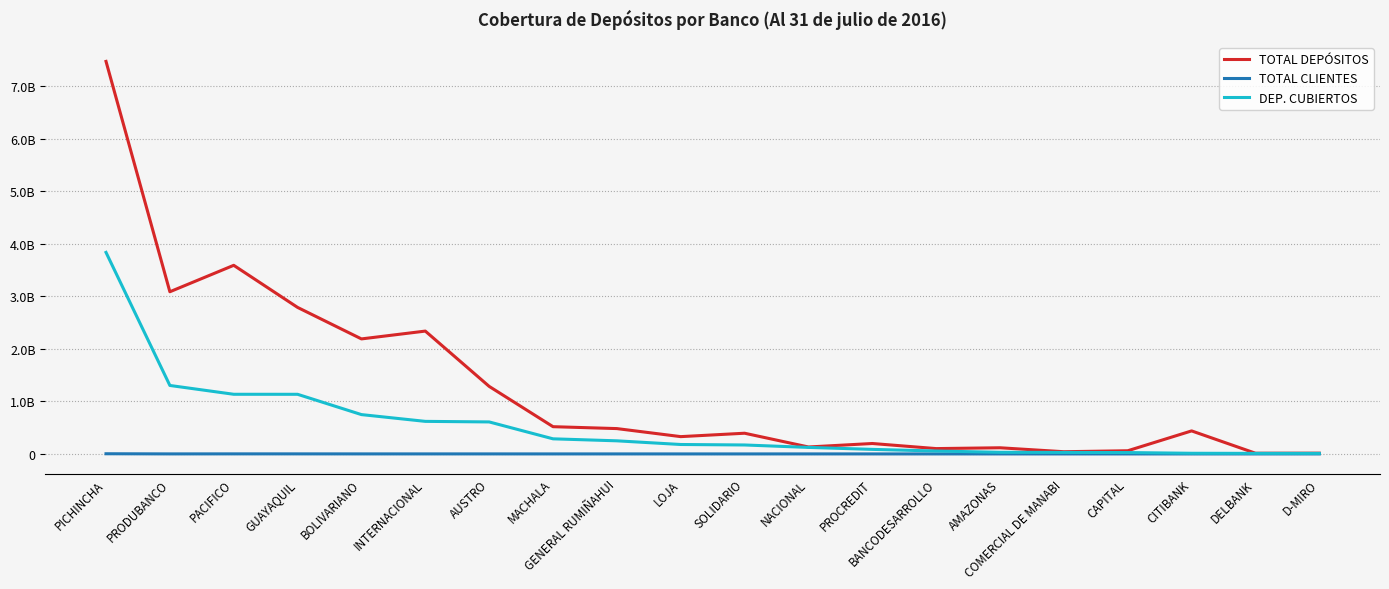

Does the chart have visible grid lines?

Yes